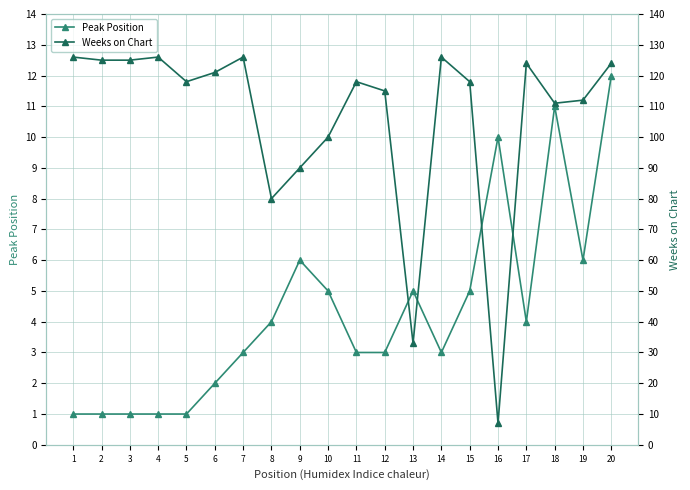

What is the difference between the maximum and minimum values in the Peak Position series?

11